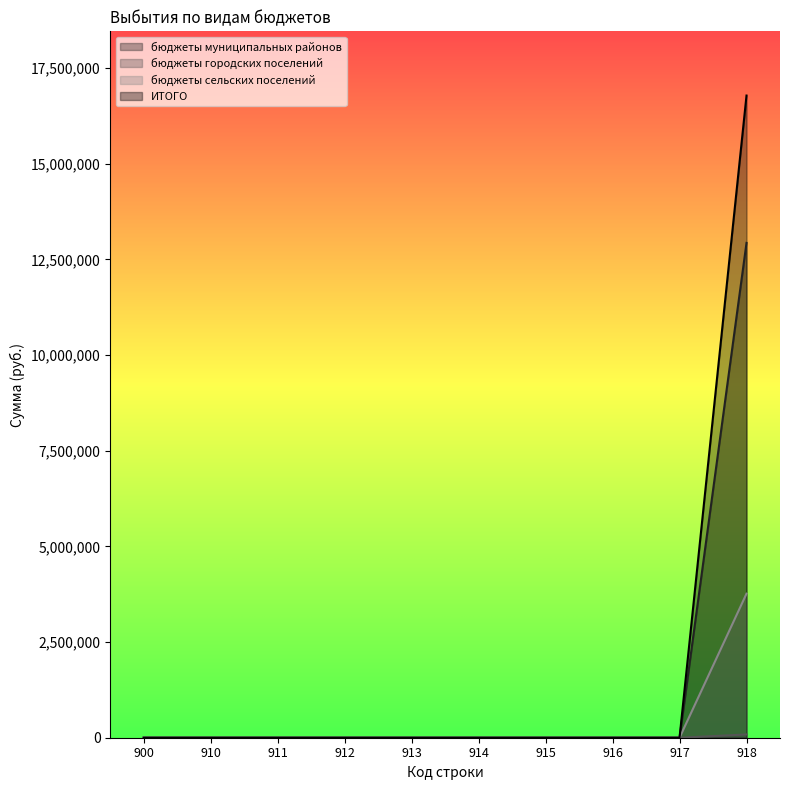

The ИТОГО series shows 0.0 at 910. True or false?

True